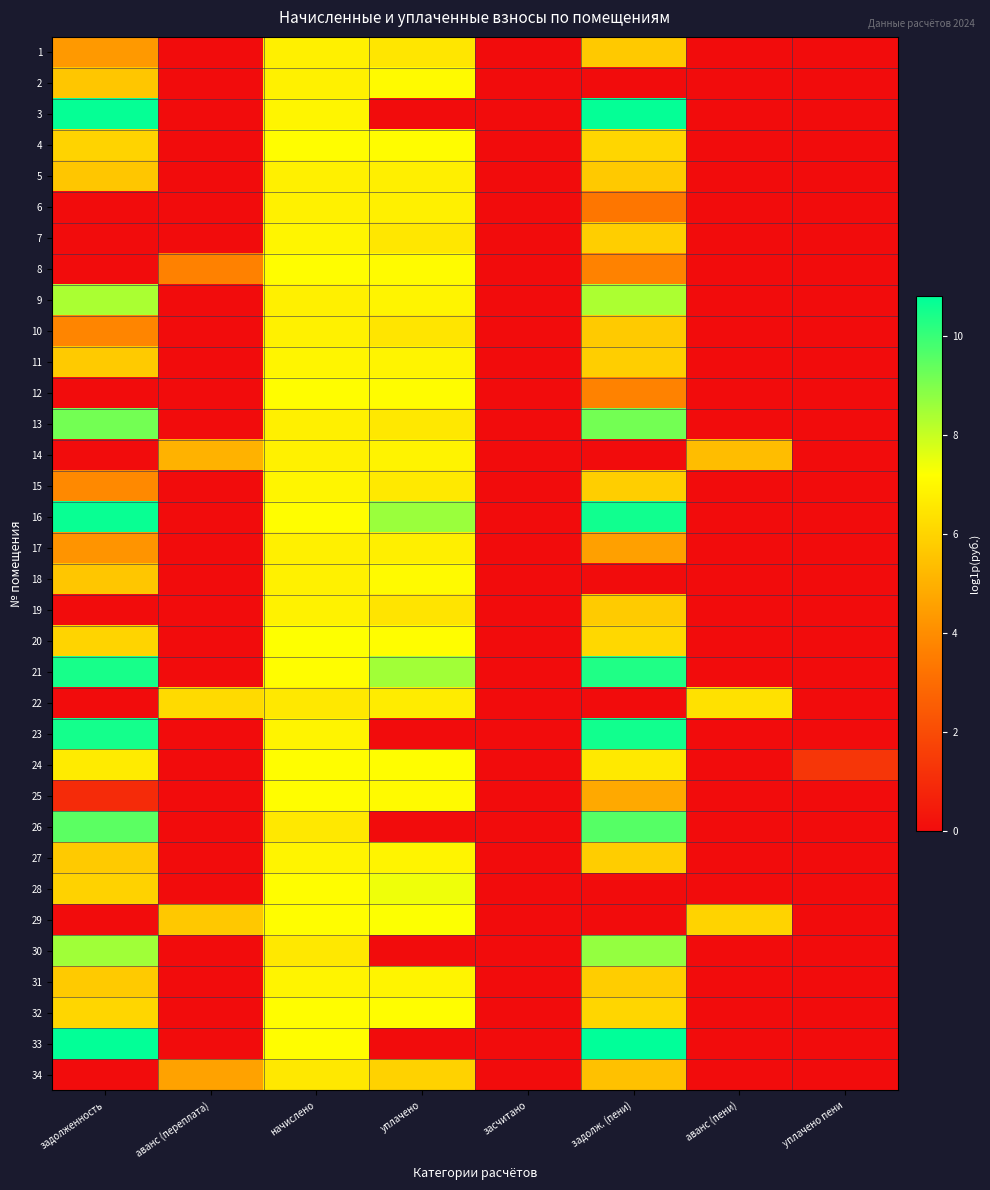

At засчитано, list the series in order from smallest to largest.

1, 2, 3, 4, 5, 6, 7, 8, 9, 10, 11, 12, 13, 14, 15, 16, 17, 18, 19, 20, 21, 22, 23, 24, 25, 26, 27, 28, 29, 30, 31, 32, 33, 34